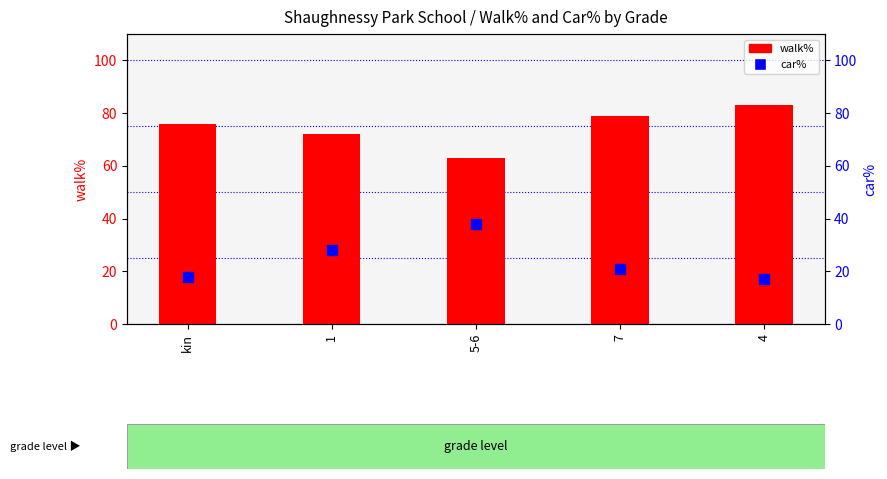

What are all the series names shown in the legend?

walk%, car%